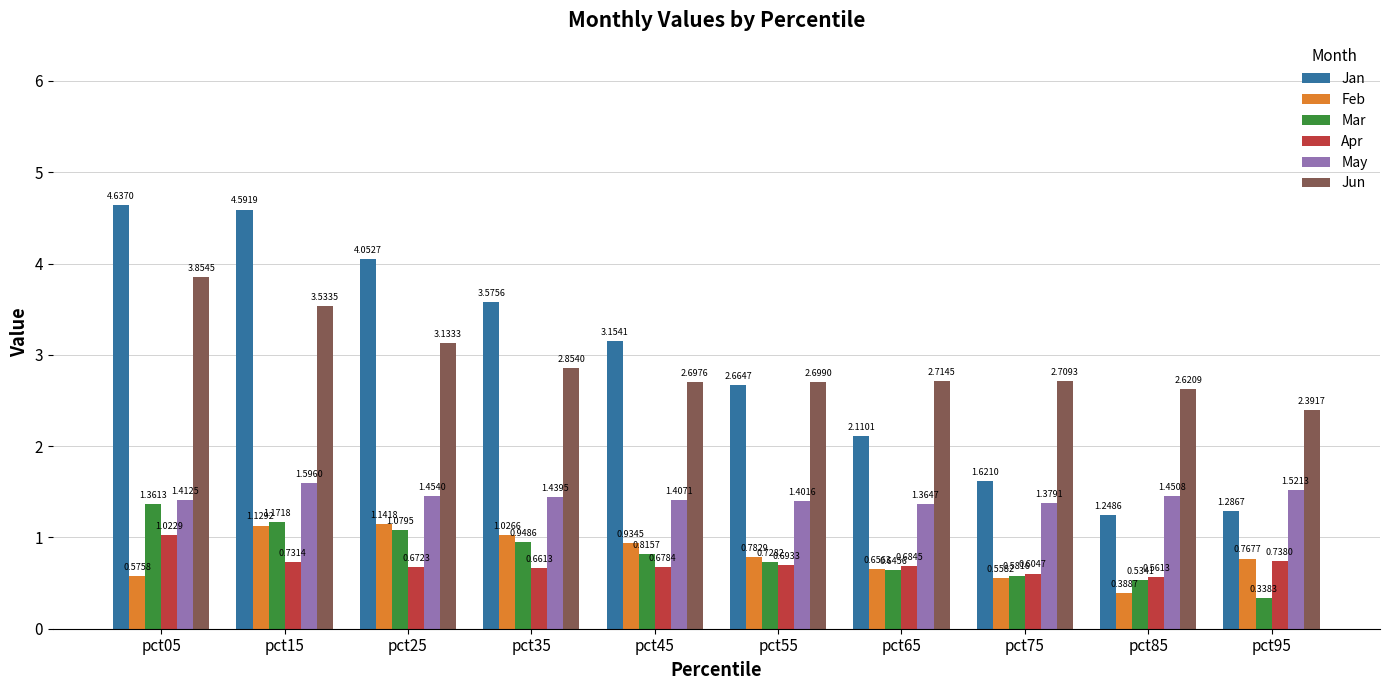

Between pct05 and pct95, which series saw the biggest shift?

Jan